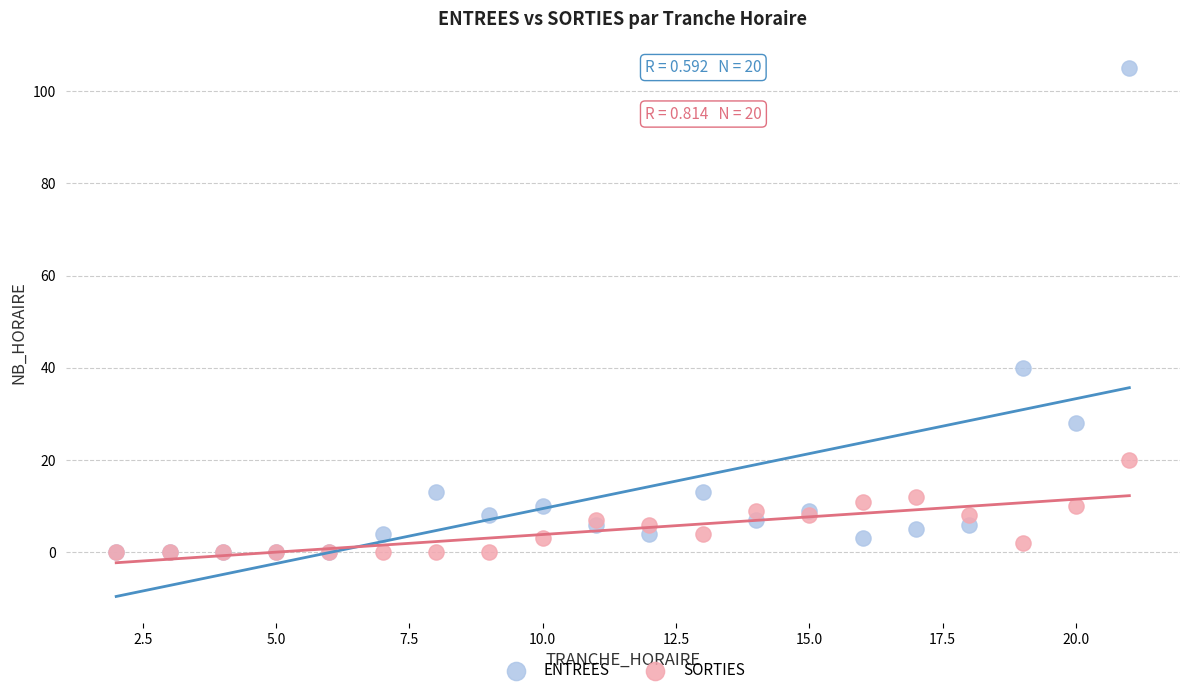

Which series contains the highest Y value?

ENTREES